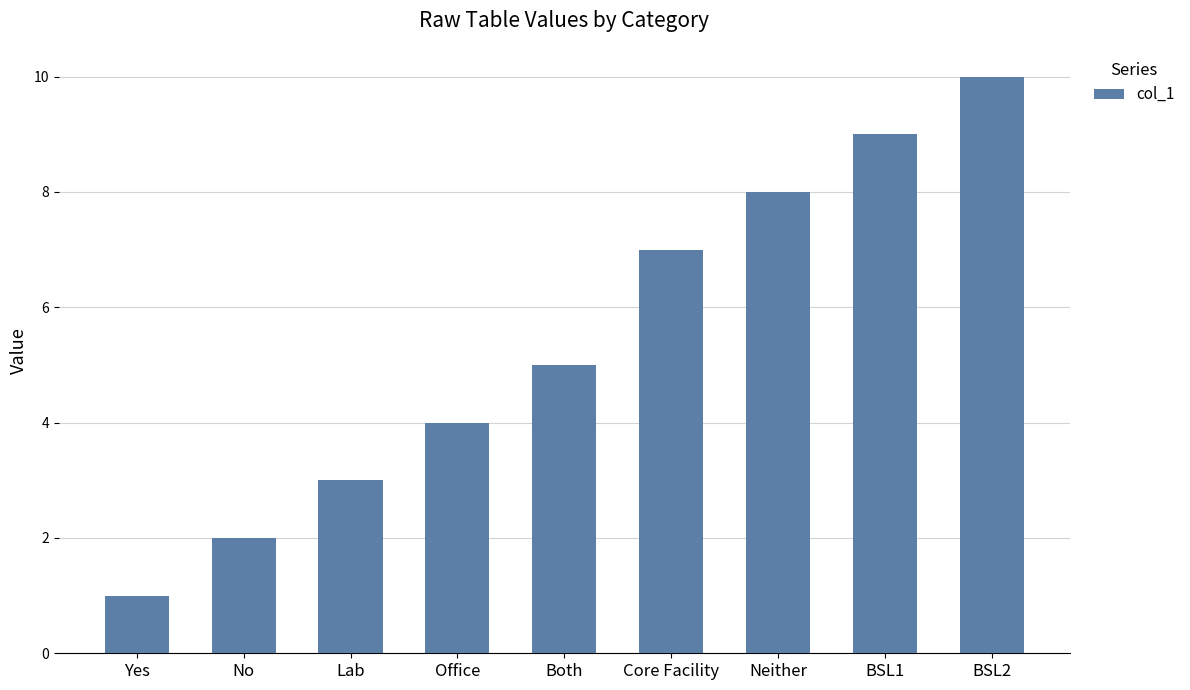

What is the approximate value at Lab?

3